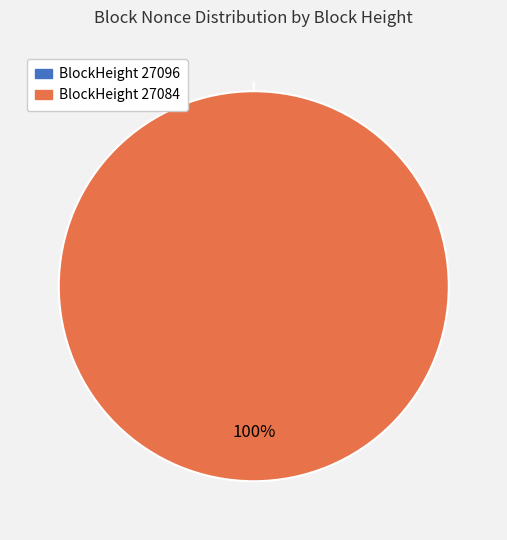

What percentage is the 27084 slice, to the nearest percent?

100%